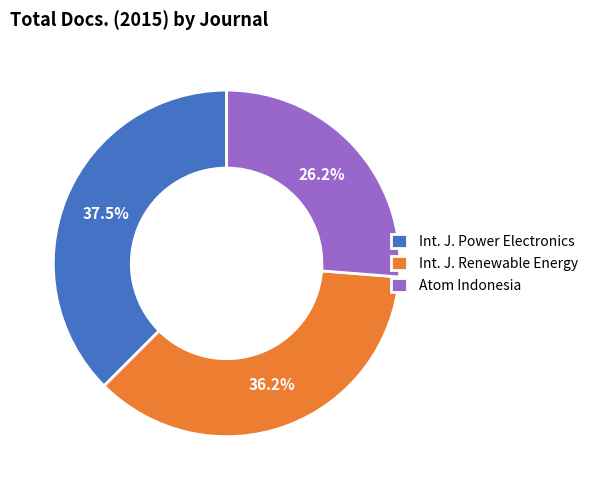

How many slices are in this pie chart?

3